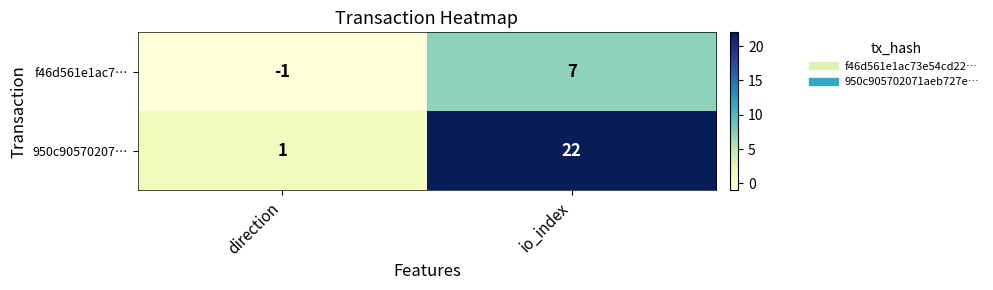

How many data points does each series have?

2